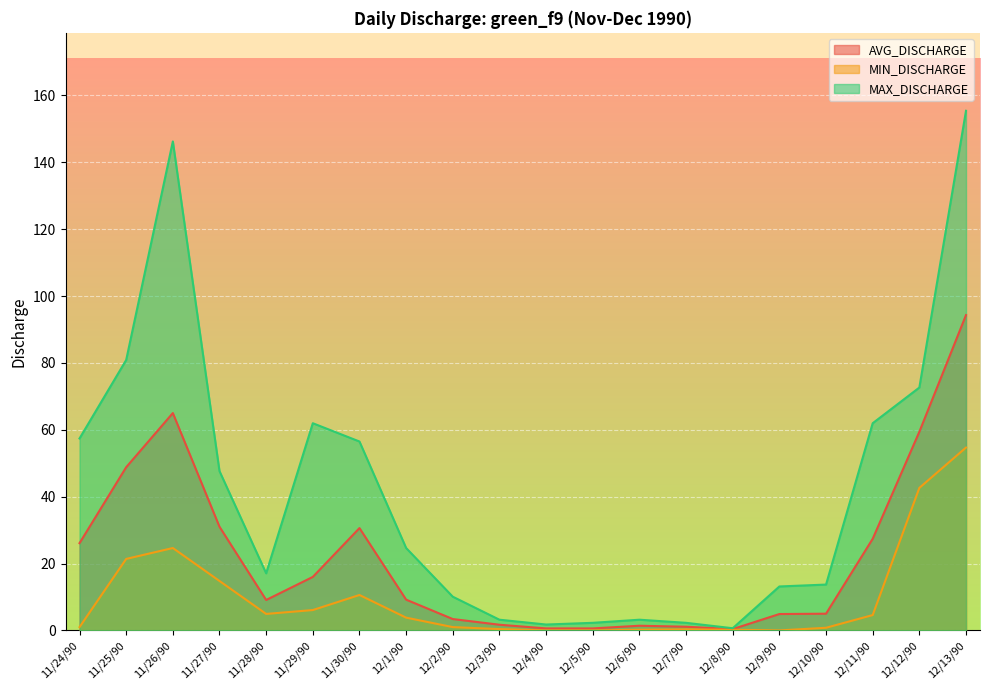

How many lines are shown in the chart?

3